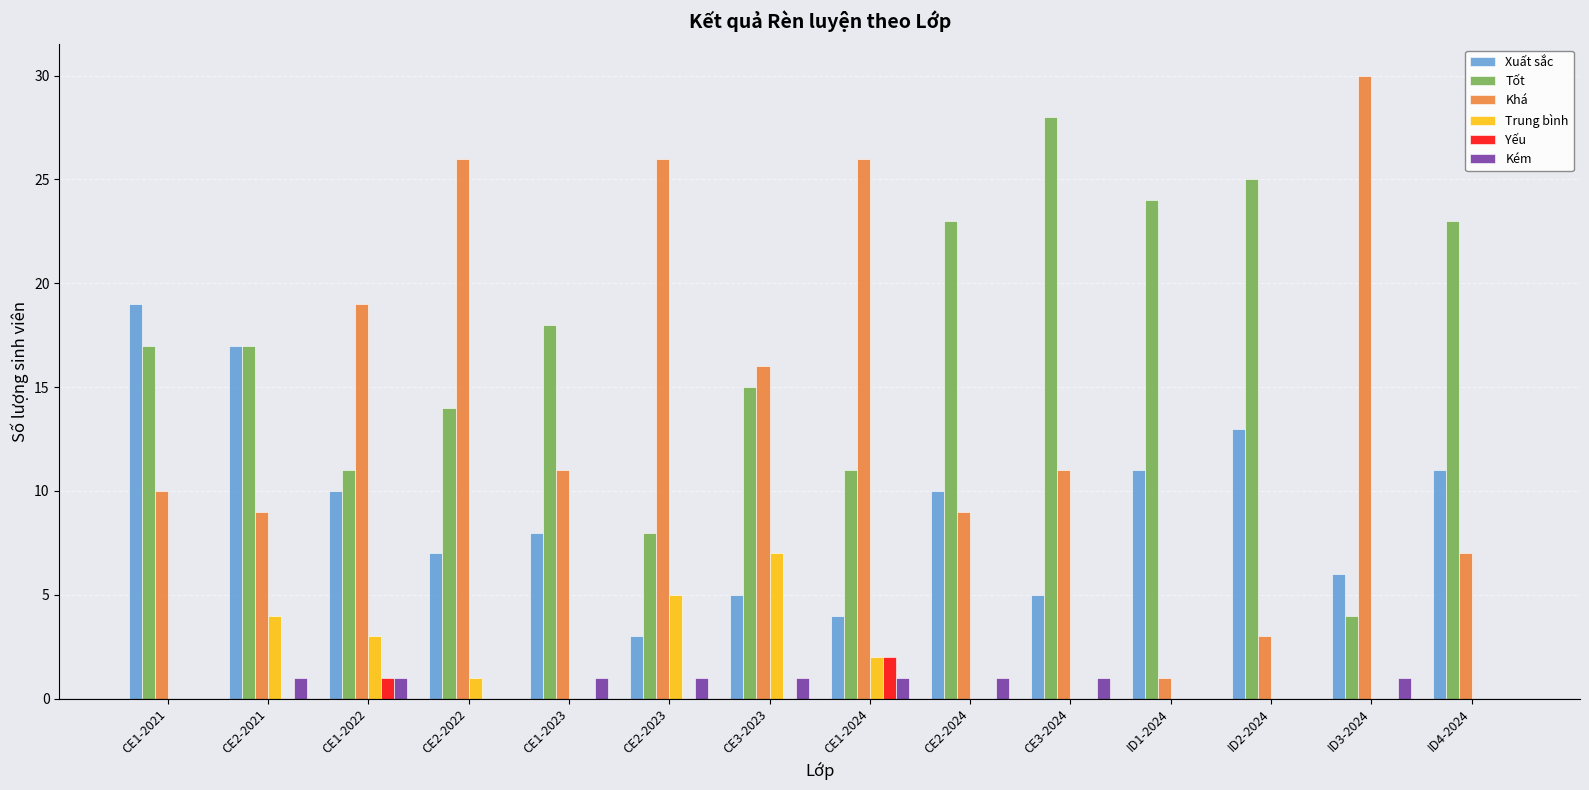

How many categories are shown in the chart?

14